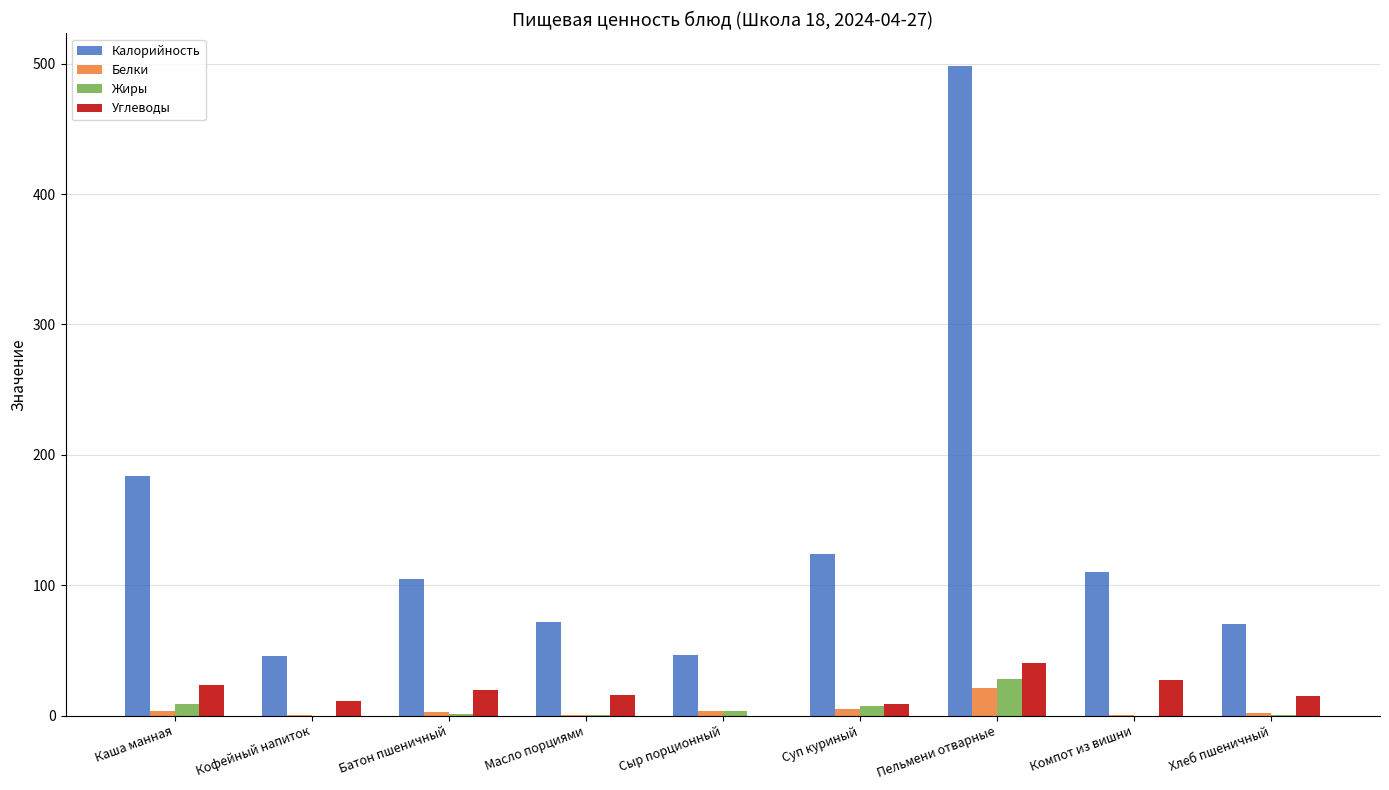

What is the sum of all Углеводы values?

160.6